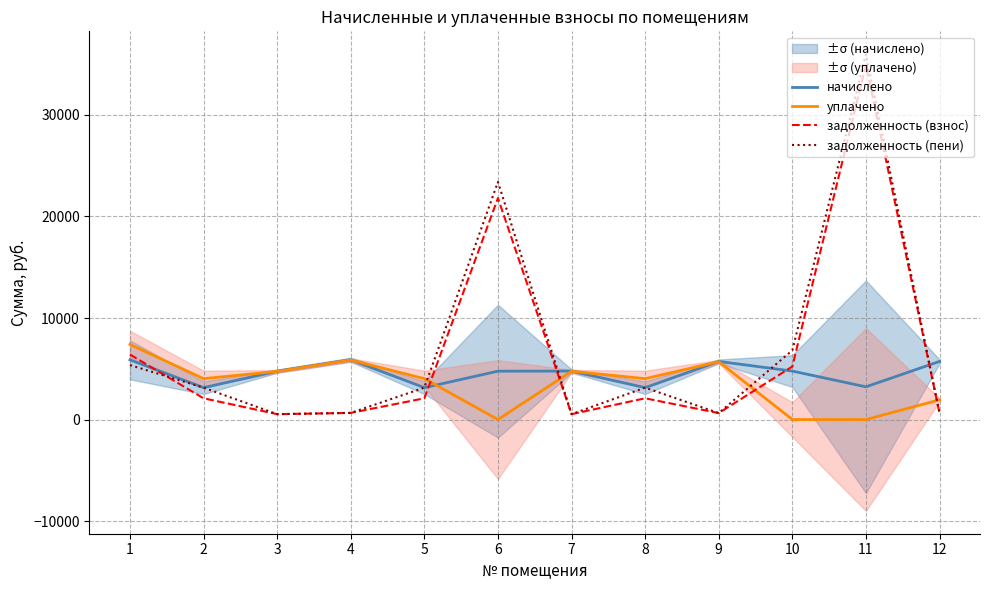

At which category is the sum across all series the highest?

11